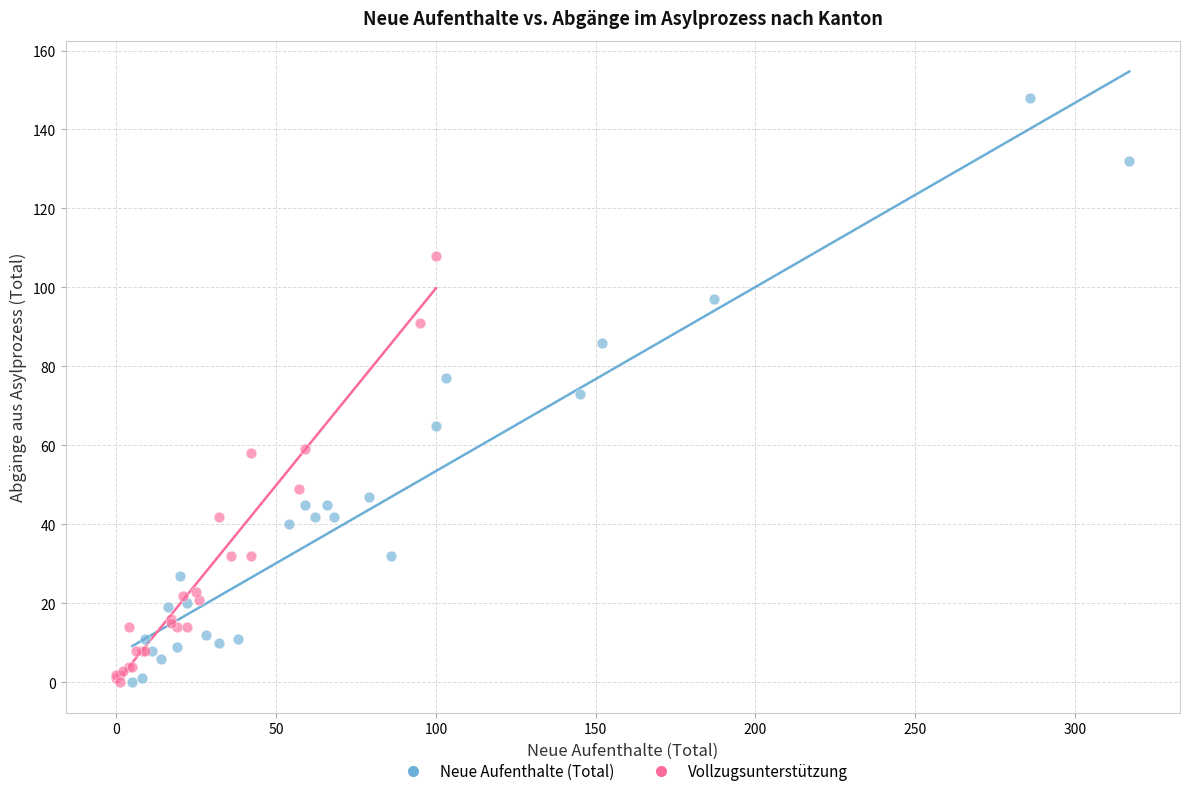

Which series contains the highest Y value?

Neue Aufenthalte (Total)